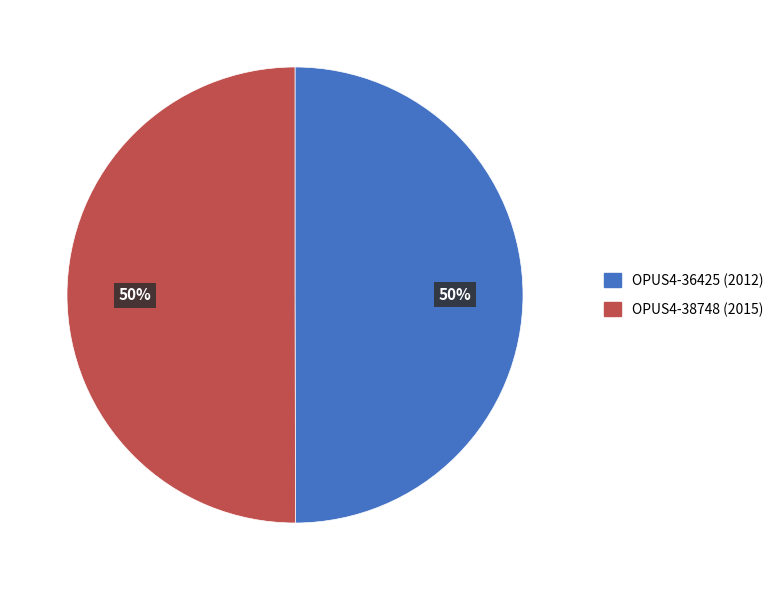

Approximately how many times larger is the value at OPUS4-36425 compared to OPUS4-38748?

1.0